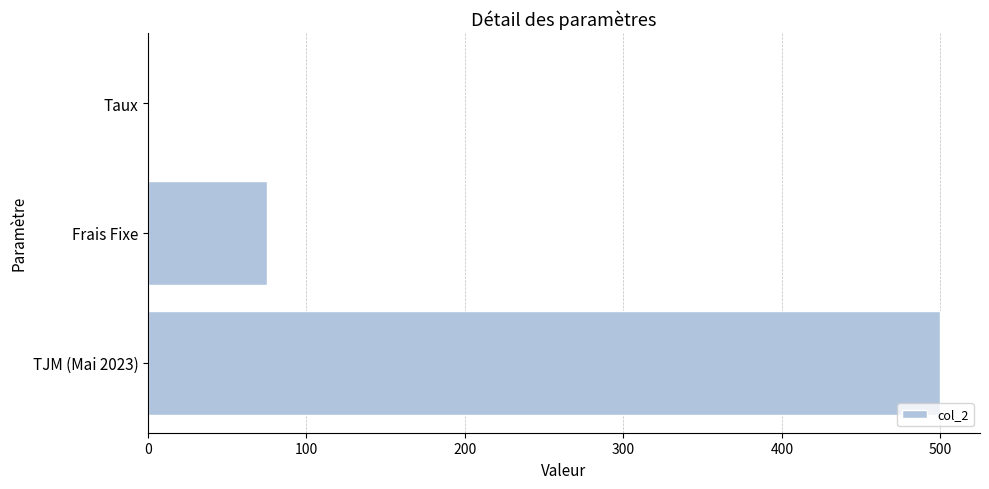

The chart shows a value of 889.2 at TJM (Mai 2023). True or false?

False